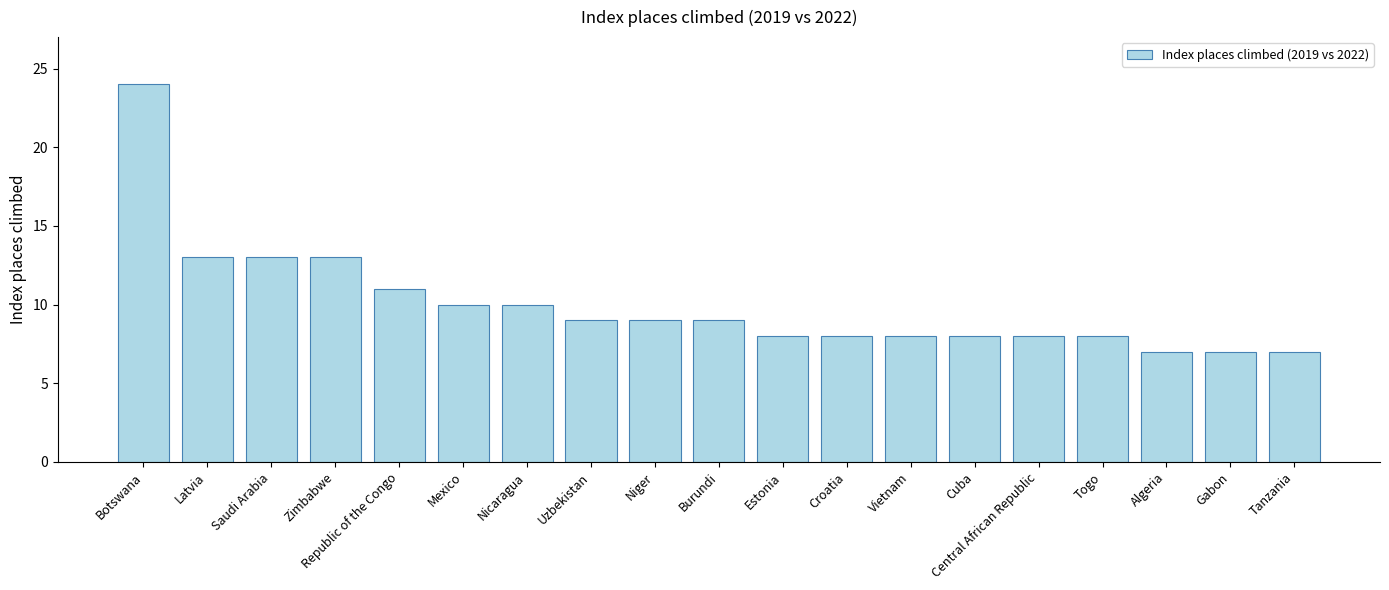

What is the label of the 10th bar from the left?

Burundi